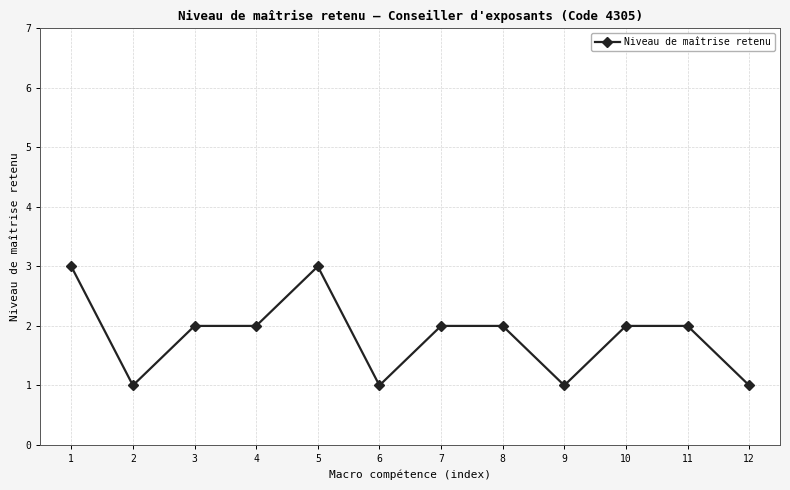

What is the greatest value displayed?

3